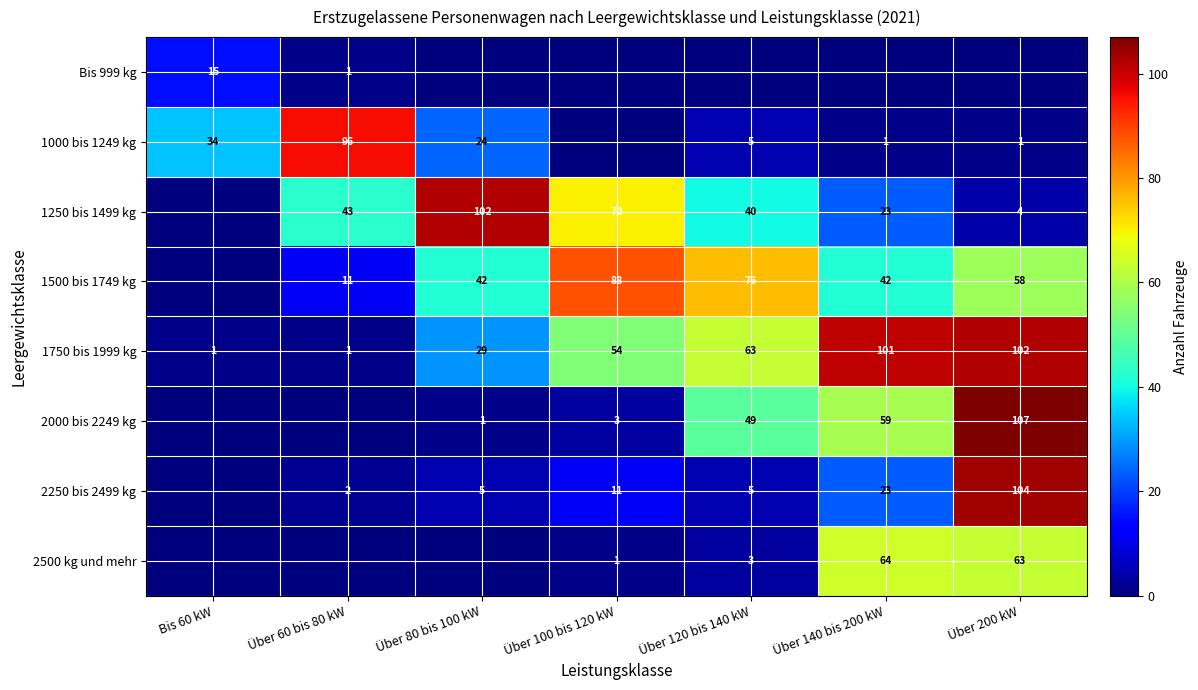

Which label corresponds to the largest value in the chart?

Über 200 kW